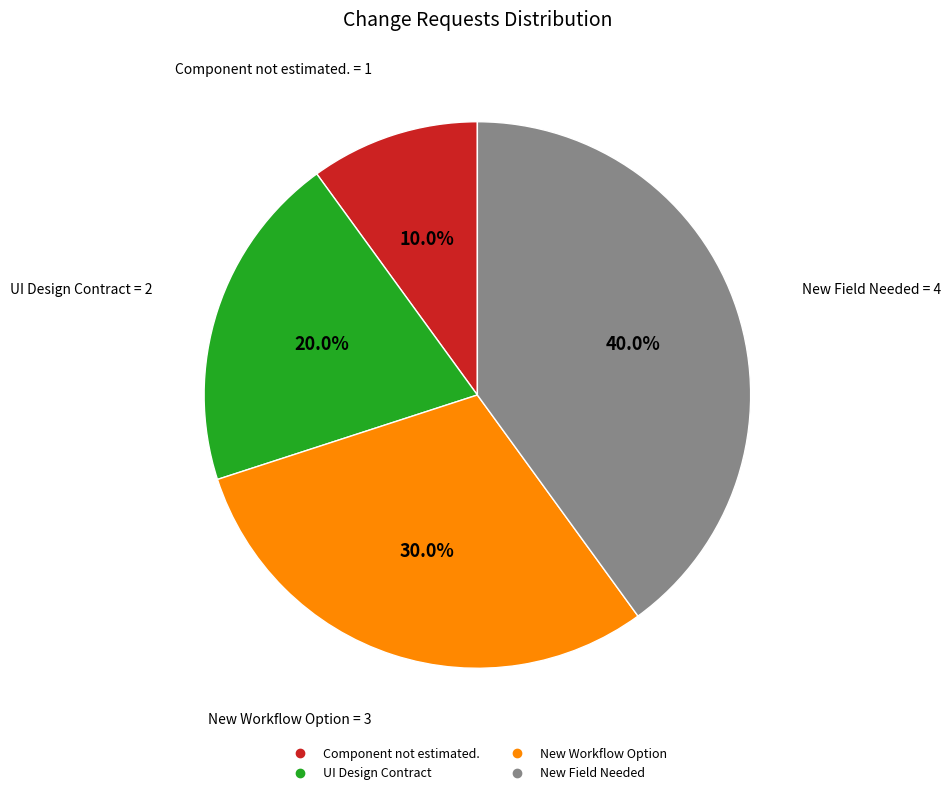

To the nearest percent, what is the combined percentage of Component not estimated. and New Field Needed?

50%